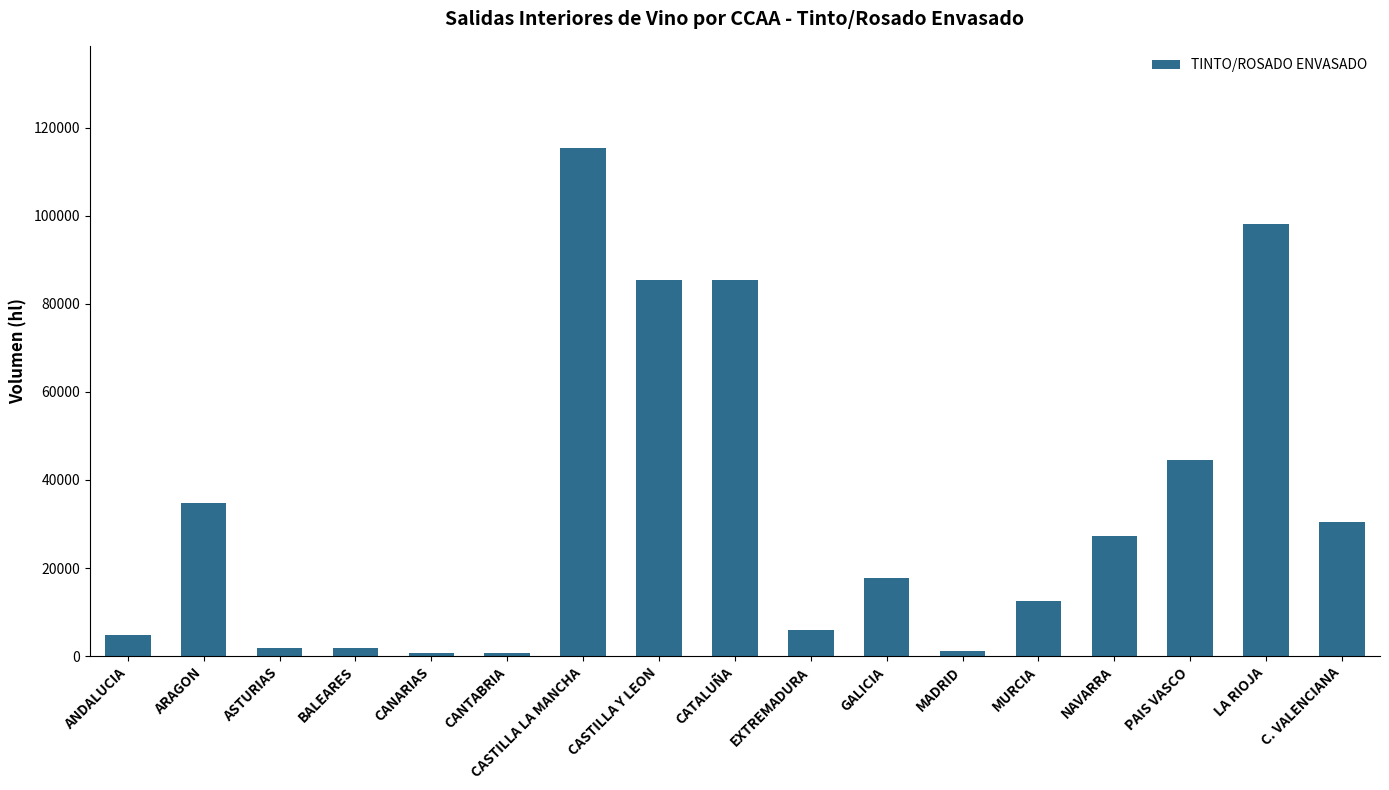

Is it true that the value at CASTILLA Y LEON is 136341?

False